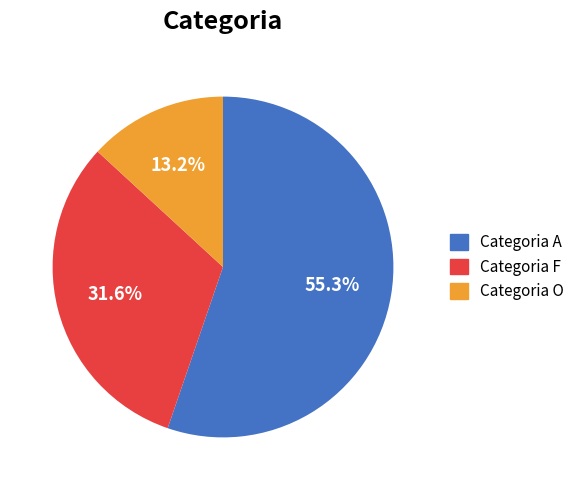

Does any single category account for the majority?

Yes